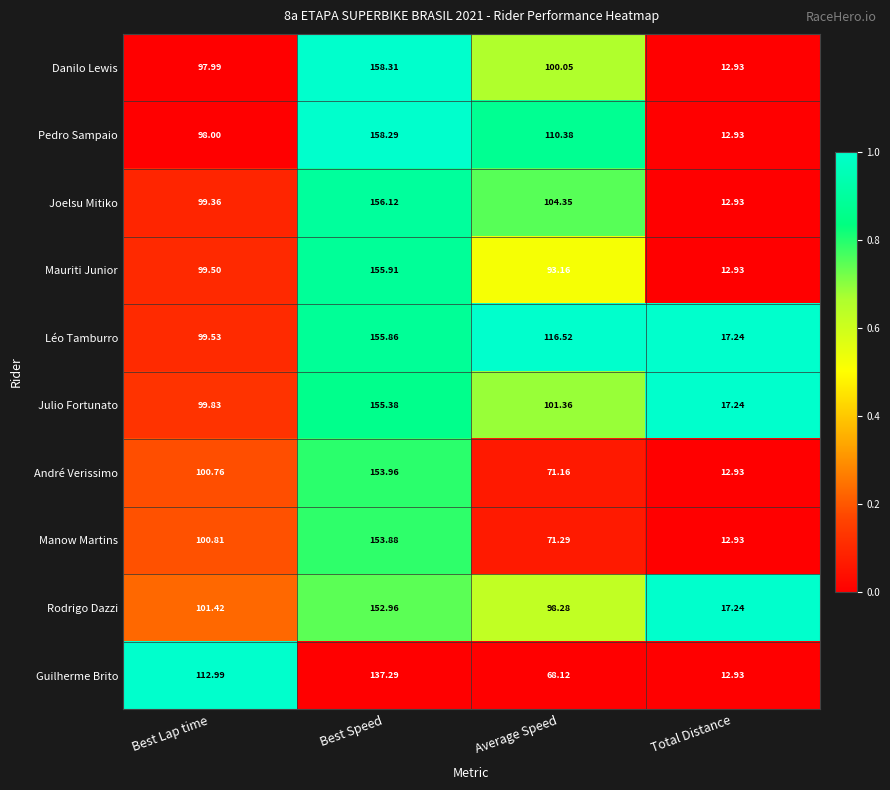

Between Best Lap time and Average Speed, which series saw the biggest shift?

Guilherme Brito